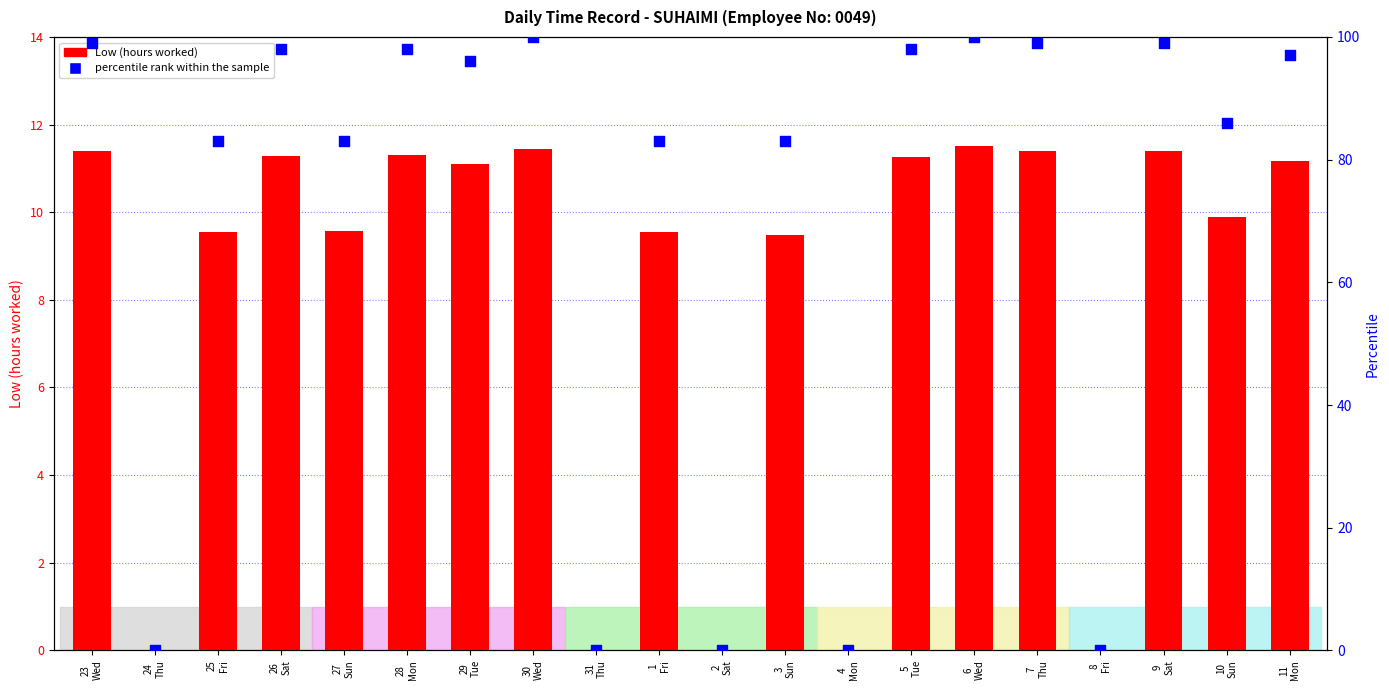

Which series contains the highest Y value?

percentile rank within the sample